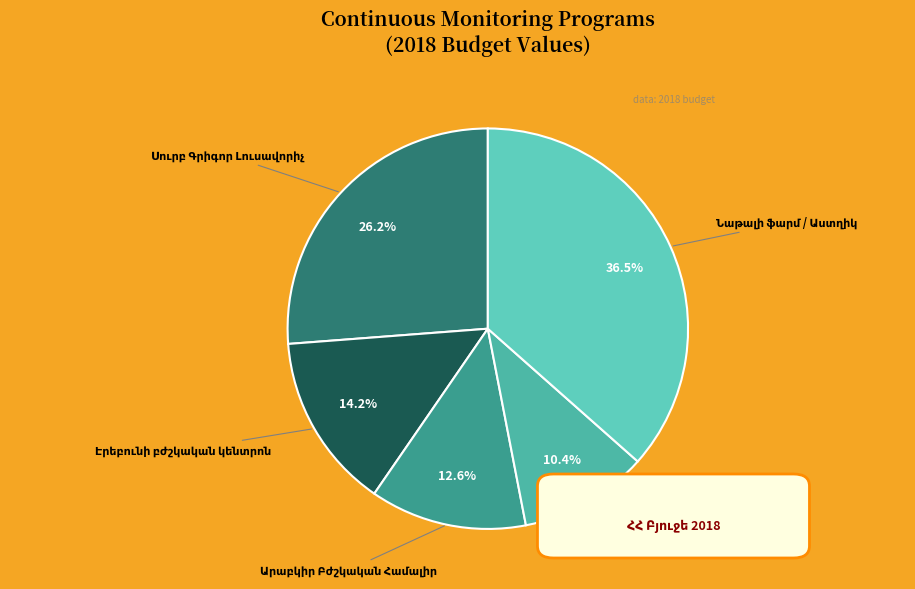

To the nearest percent, what is the difference between the largest and smallest slice percentages?

26%